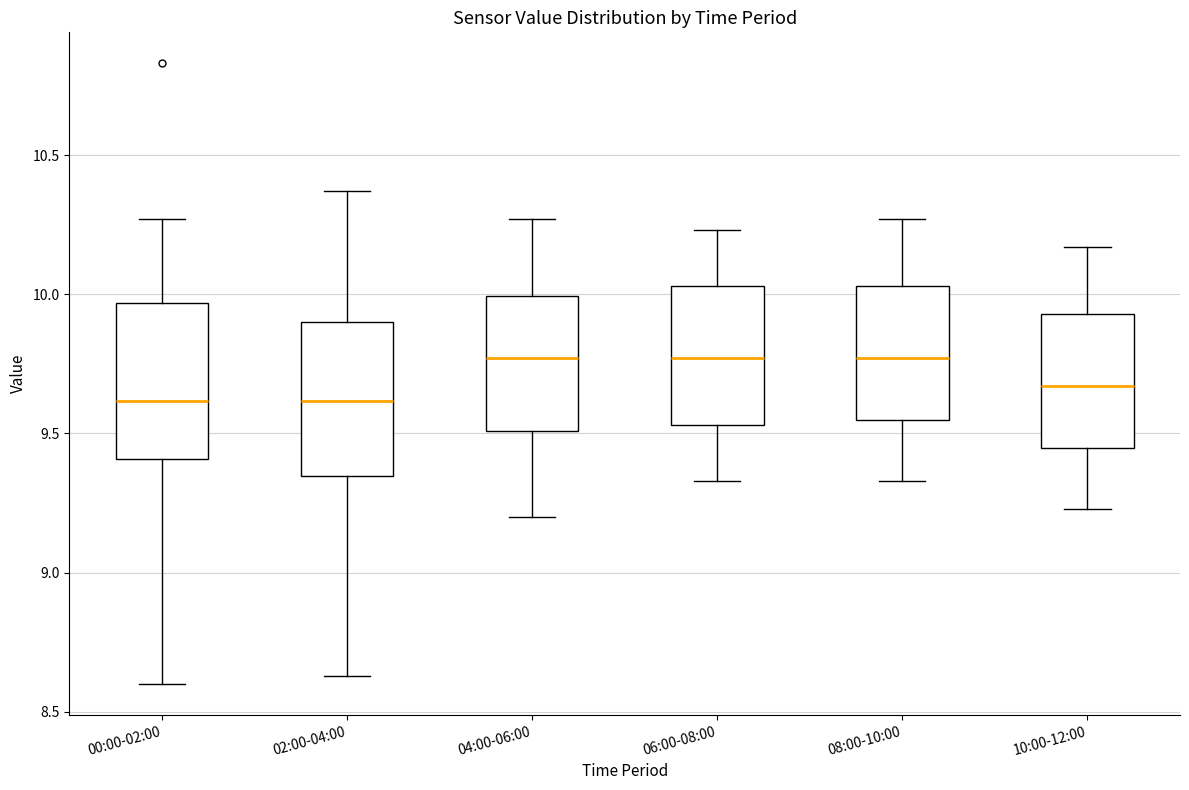

Reading left to right, read every box against the y-axis: the position of its median line, the range the box covers, and the ends of its whiskers. The values are not printed on the chart, so give them approximately, as read against the axis.

00:00-02:00: median 9.60, box 9.40 to 9.95, whiskers 8.60 to 10.25
02:00-04:00: median 9.60, box 9.35 to 9.90, whiskers 8.65 to 10.35
04:00-06:00: median 9.75, box 9.50 to 10.00, whiskers 9.20 to 10.25
06:00-08:00: median 9.75, box 9.55 to 10.05, whiskers 9.35 to 10.25
08:00-10:00: median 9.75, box 9.55 to 10.05, whiskers 9.35 to 10.25
10:00-12:00: median 9.65, box 9.45 to 9.95, whiskers 9.25 to 10.15